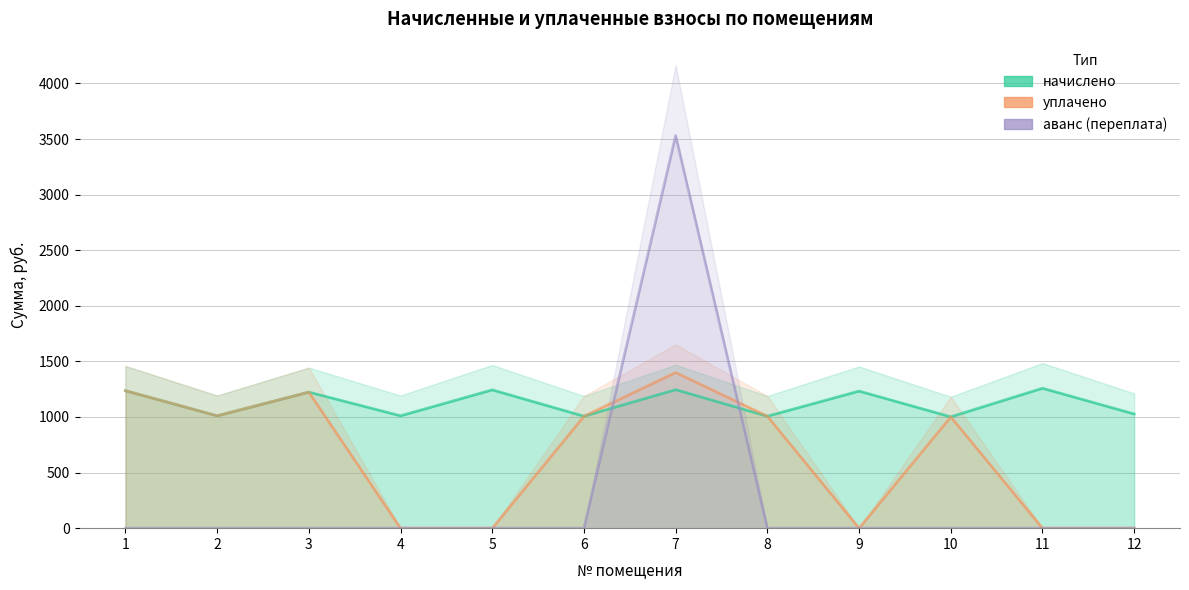

Which series changed the most between 4 and 12?

начислено